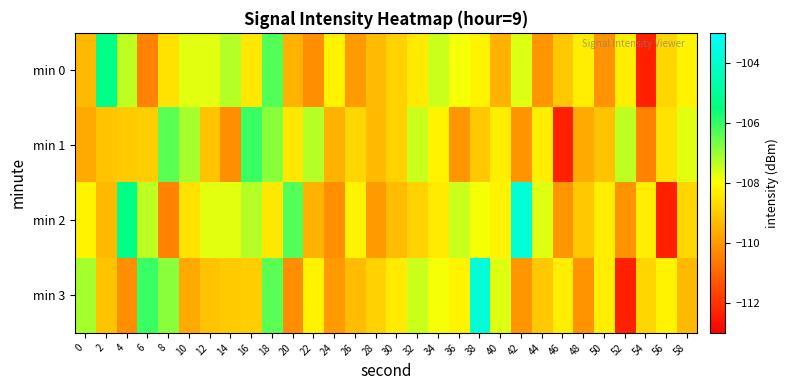

At 46, list the series in order from largest to smallest.

min 3, min 0, min 2, min 1